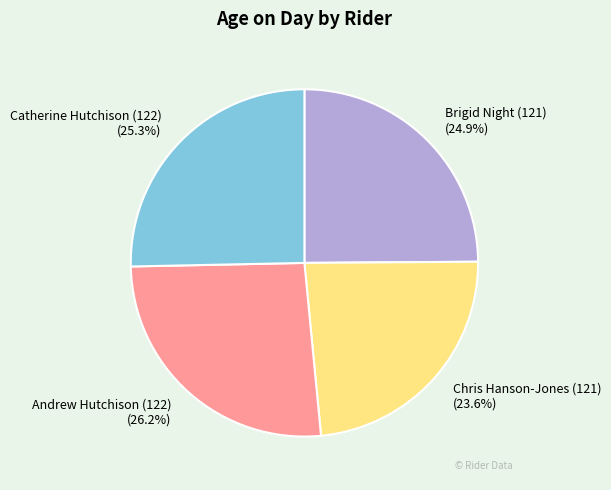

True or false: Andrew Hutchison (122) accounts for 26% of the total.

True